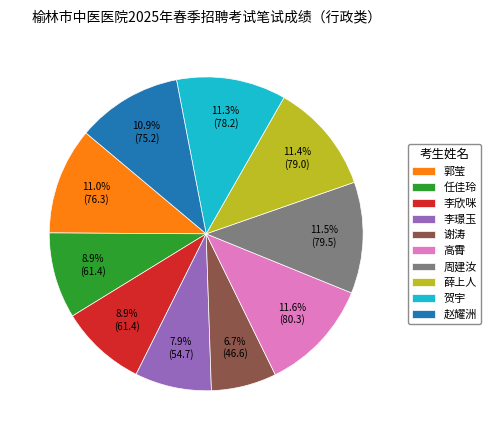

Do 薛上人 and 李璟玉 together represent more than half of the pie?

No